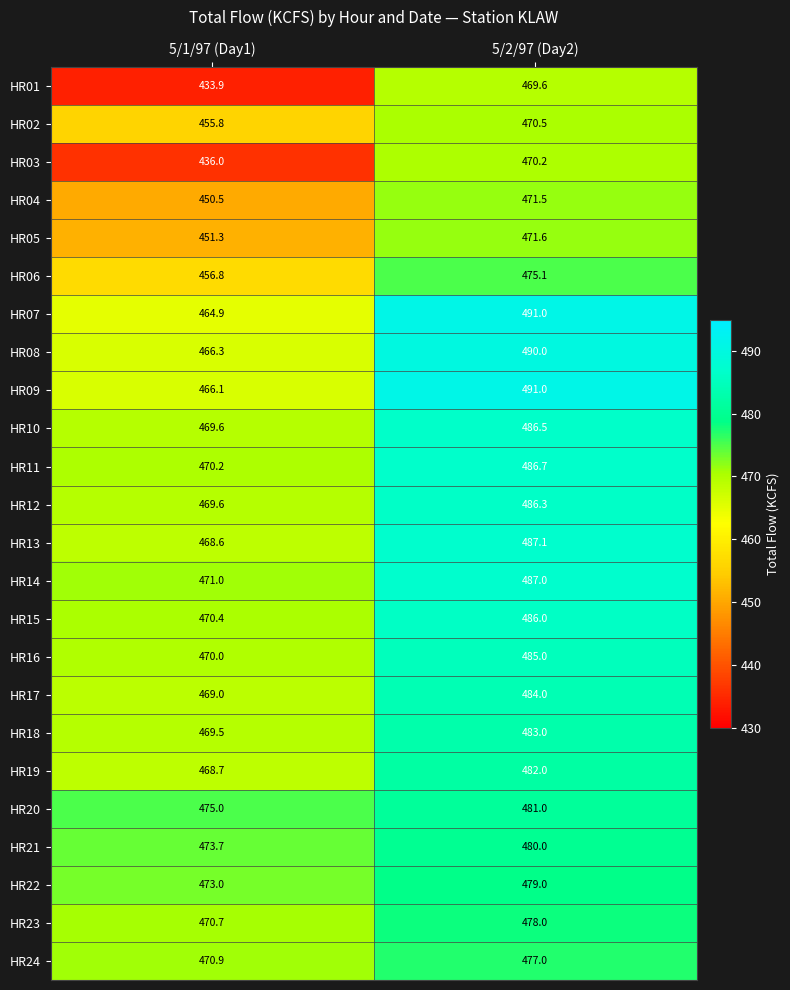

What is the approximate value of HR15 at 5/2/97 (Day2)?

486.0